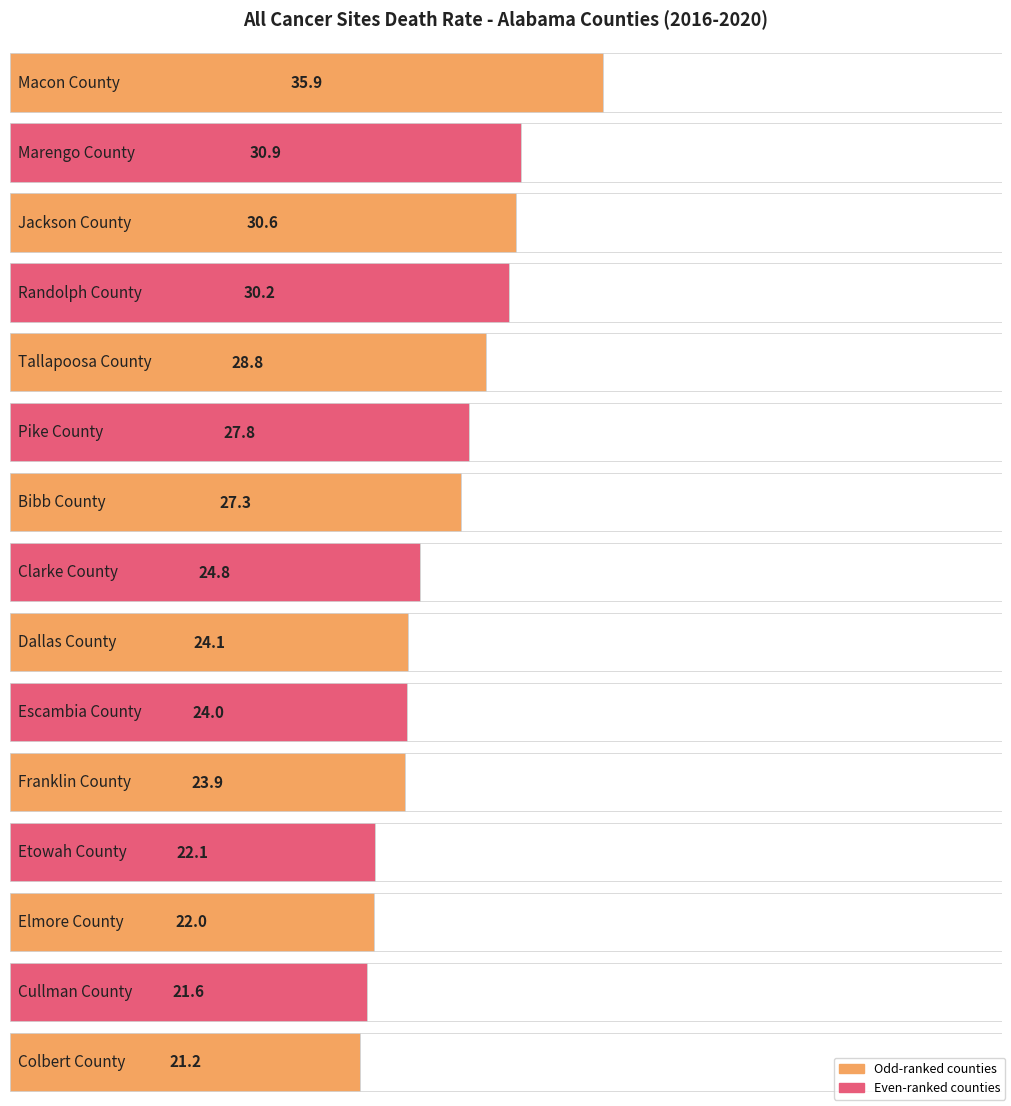

Which category has the highest value across all series?

Macon County